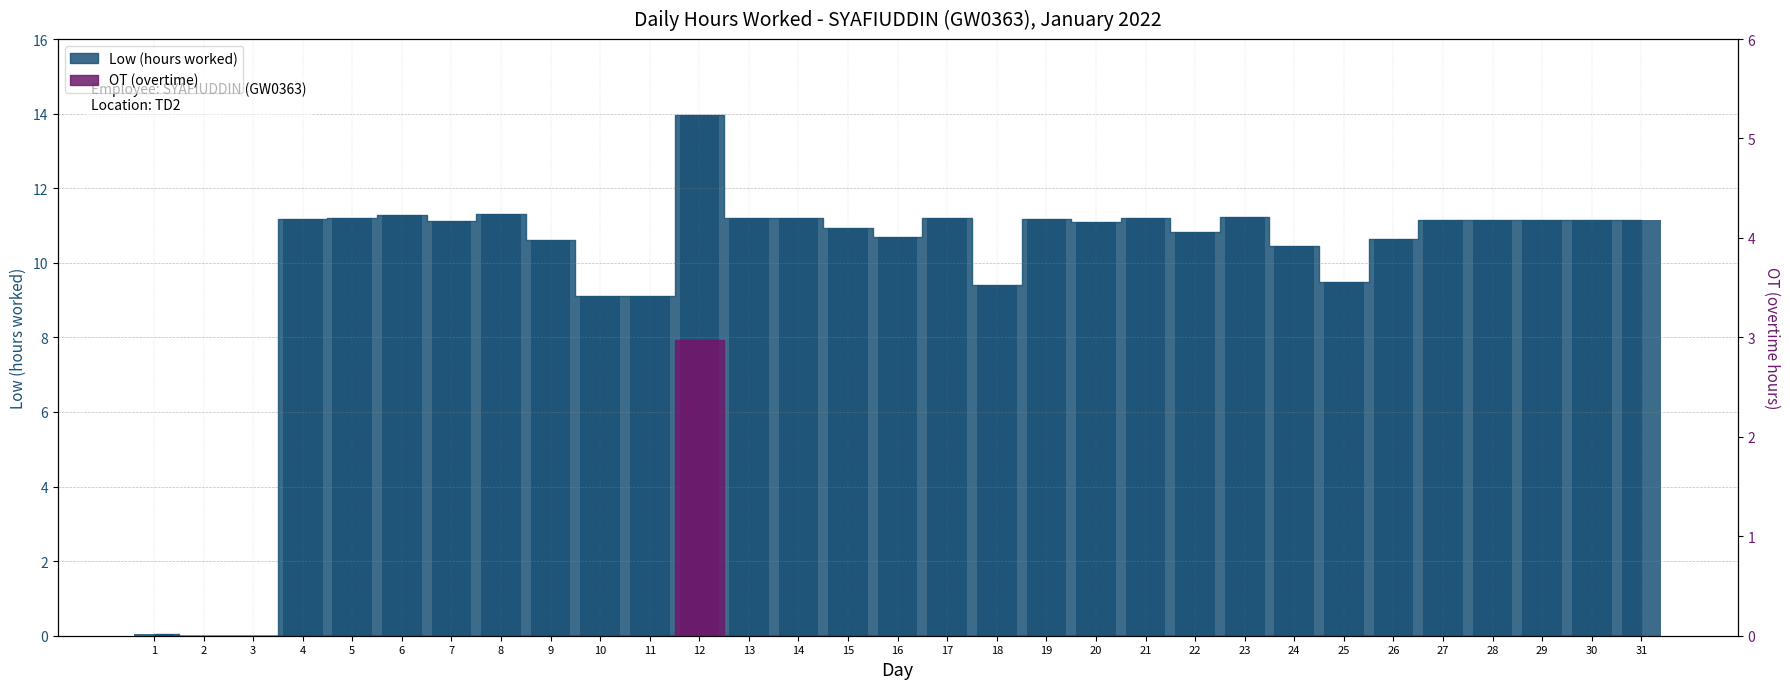

What is the average value of the Low (hours worked) series?

9.8